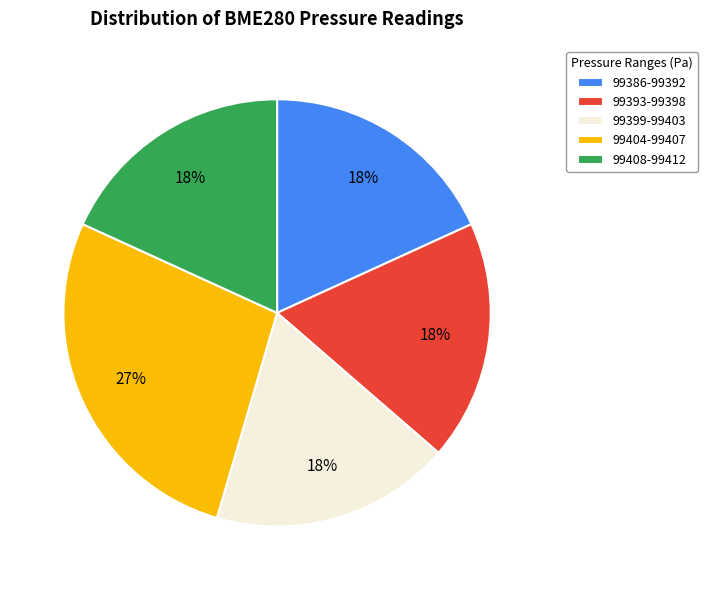

What percentage is the 99393-99398 slice, to the nearest percent?

18%